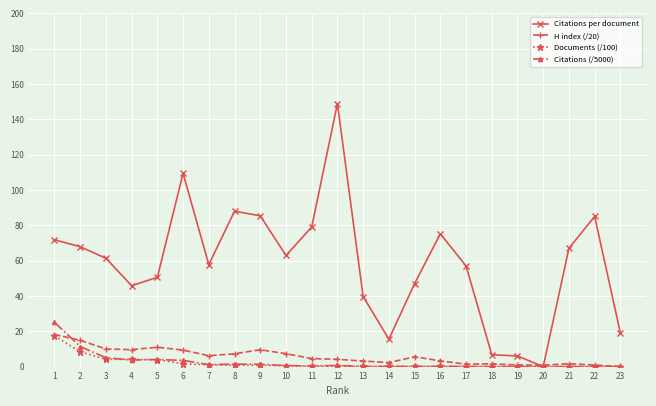

The value of H index (/20) at 11 is 4.5. True or false?

True